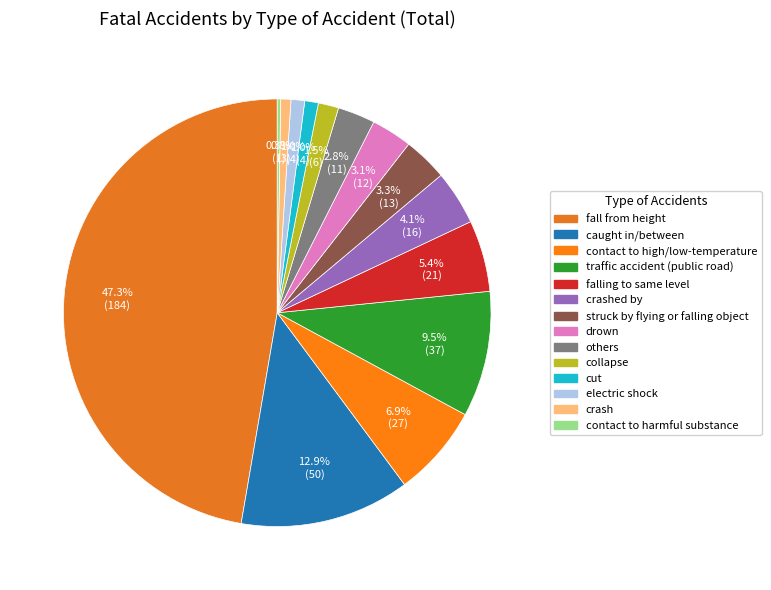

To the nearest percent, what portion does traffic accident (public road) represent?

10%